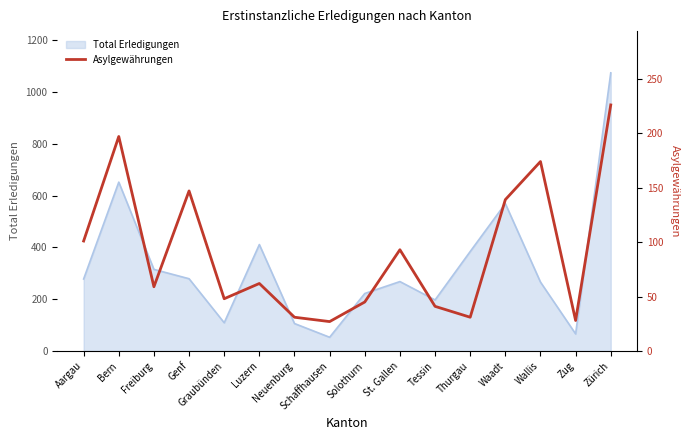

Where does the data first go above 62?

Aargau